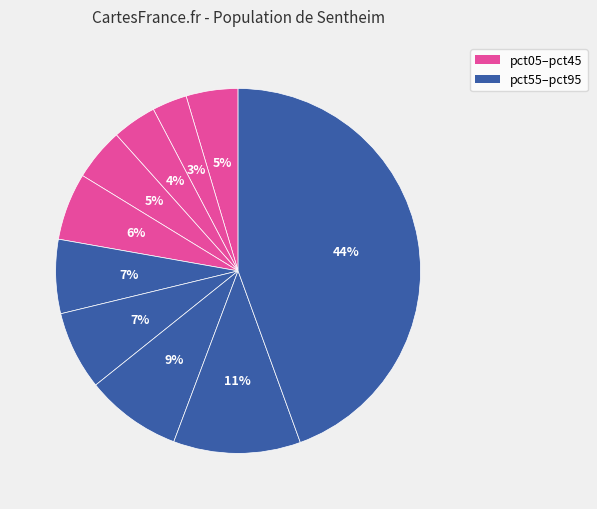

Rank the categories by value from lowest to highest.

pct15, pct25, pct05, pct35, pct45, pct55, pct65, pct75, pct85, pct95